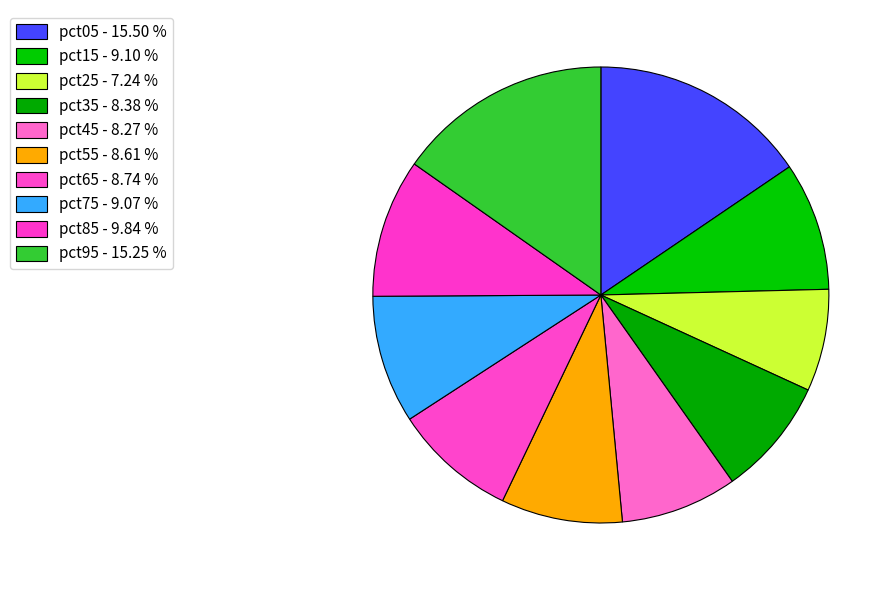

Count the number of slices in the pie.

10